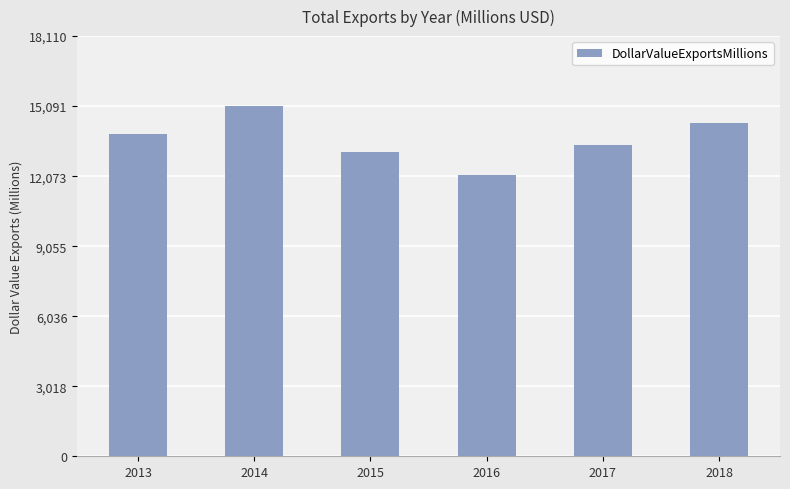

Rank the categories by value from highest to lowest.

2014, 2018, 2013, 2017, 2015, 2016